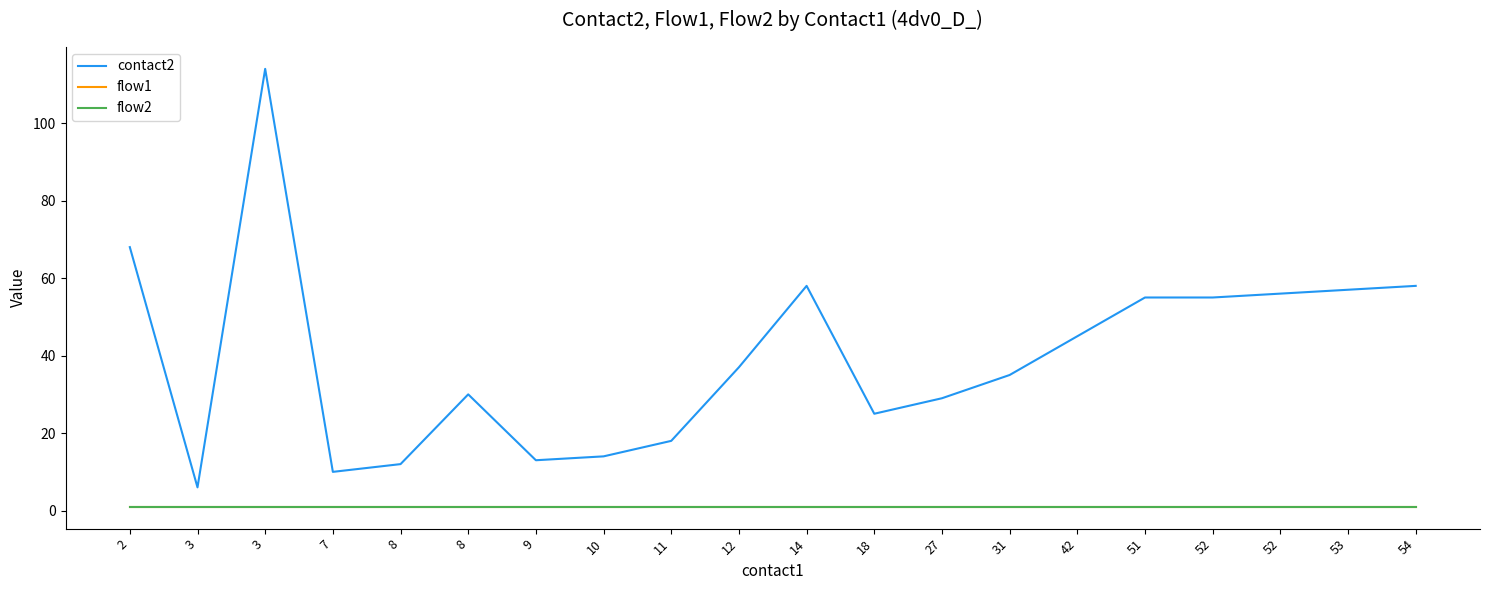

Is it true that contact2 equals 57 at 53?

True